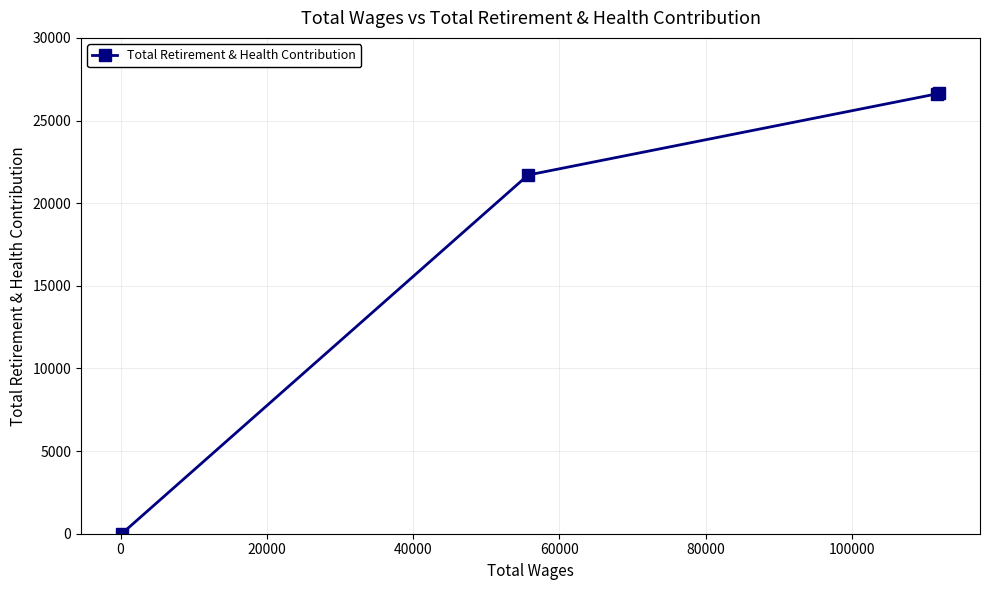

What is the value of the 2nd point from the left?

21703